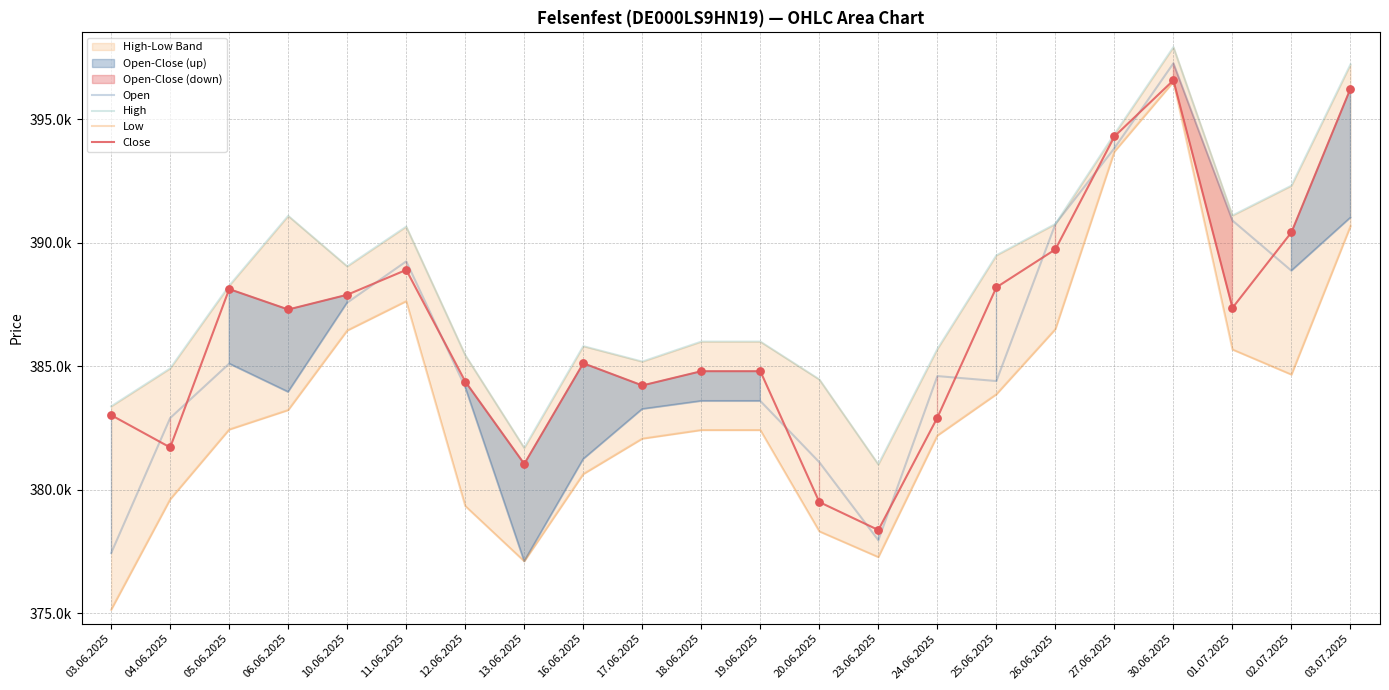

What is the total value across all series at 11.06.2025?

1556433